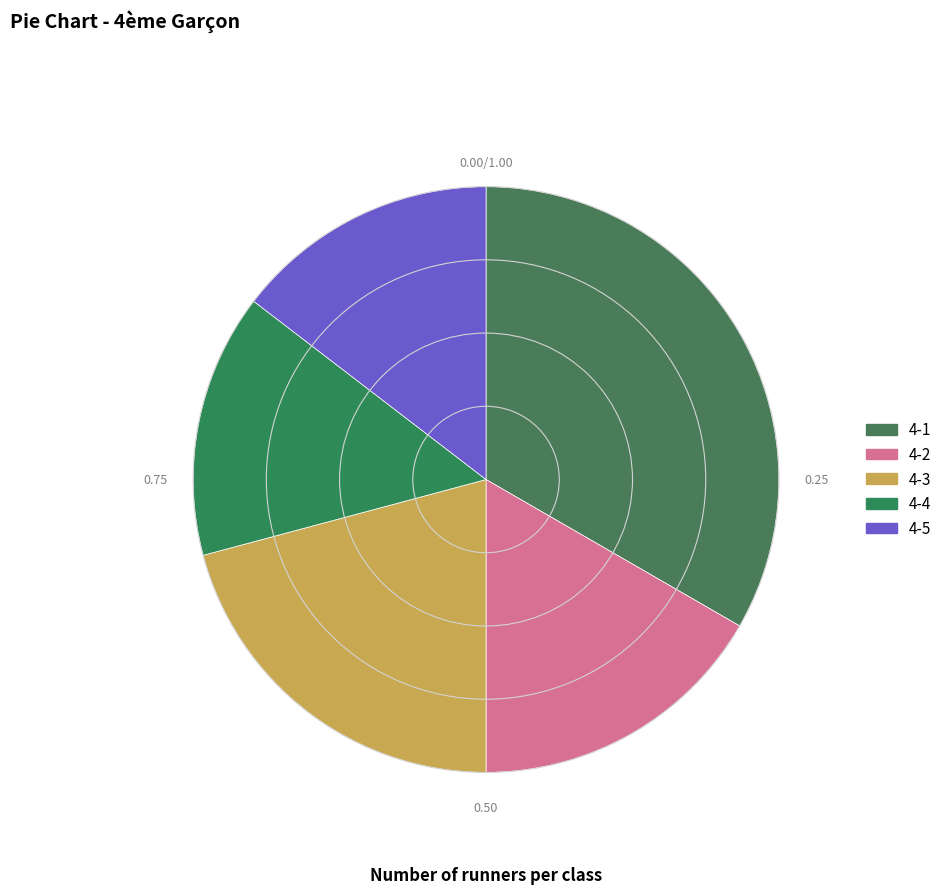

To the nearest percent, what is the combined percentage of 4-2 and 4-3?

38%